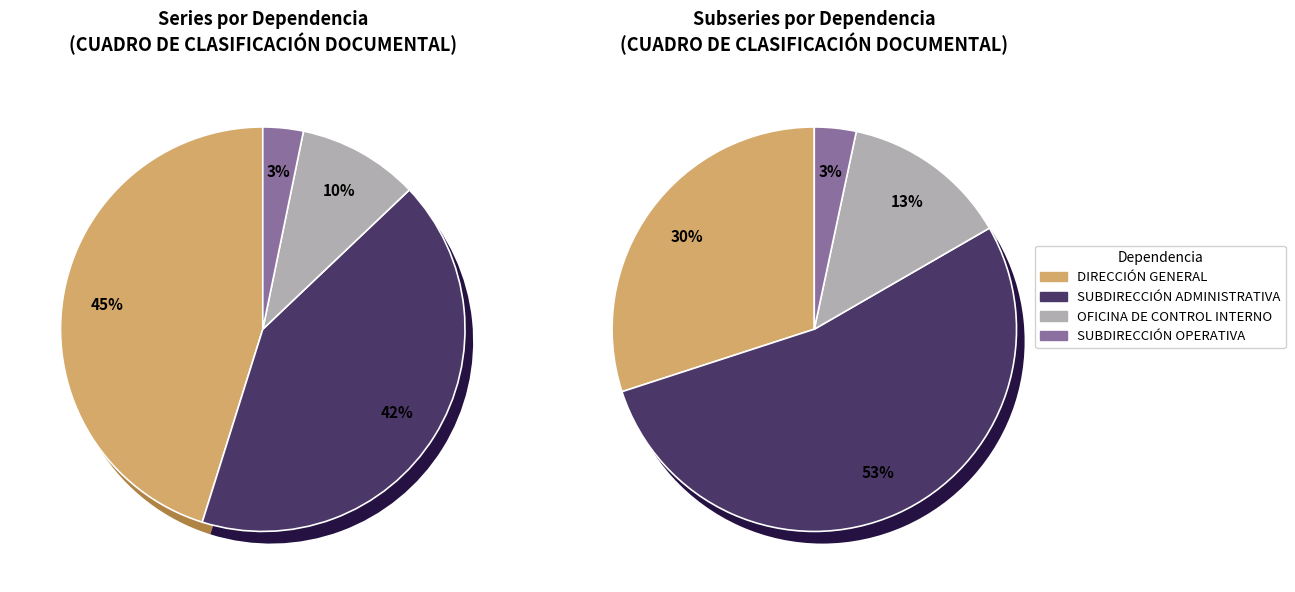

True or false: OFICINA DE CONTROL INTERNO accounts for 10% of the total.

True